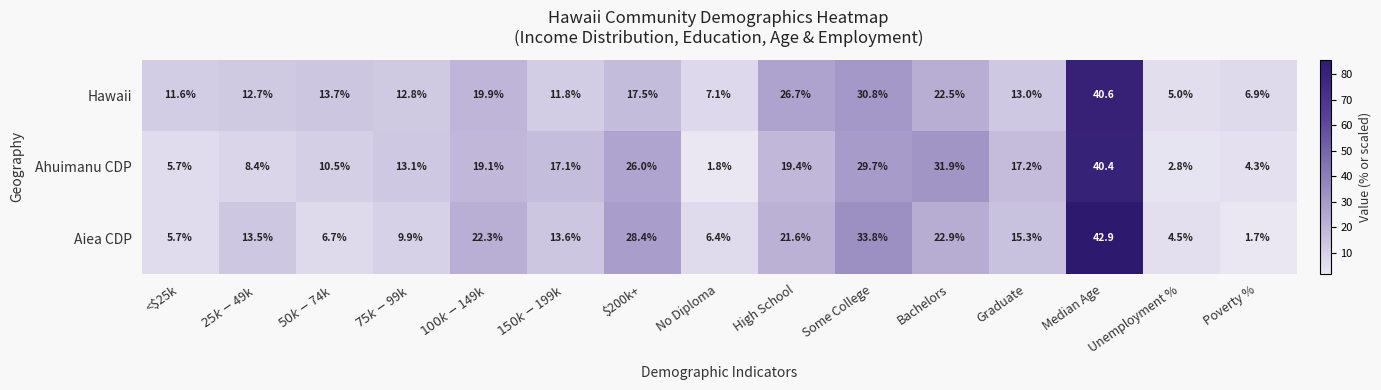

Which series has the widest spread of values?

Aiea CDP